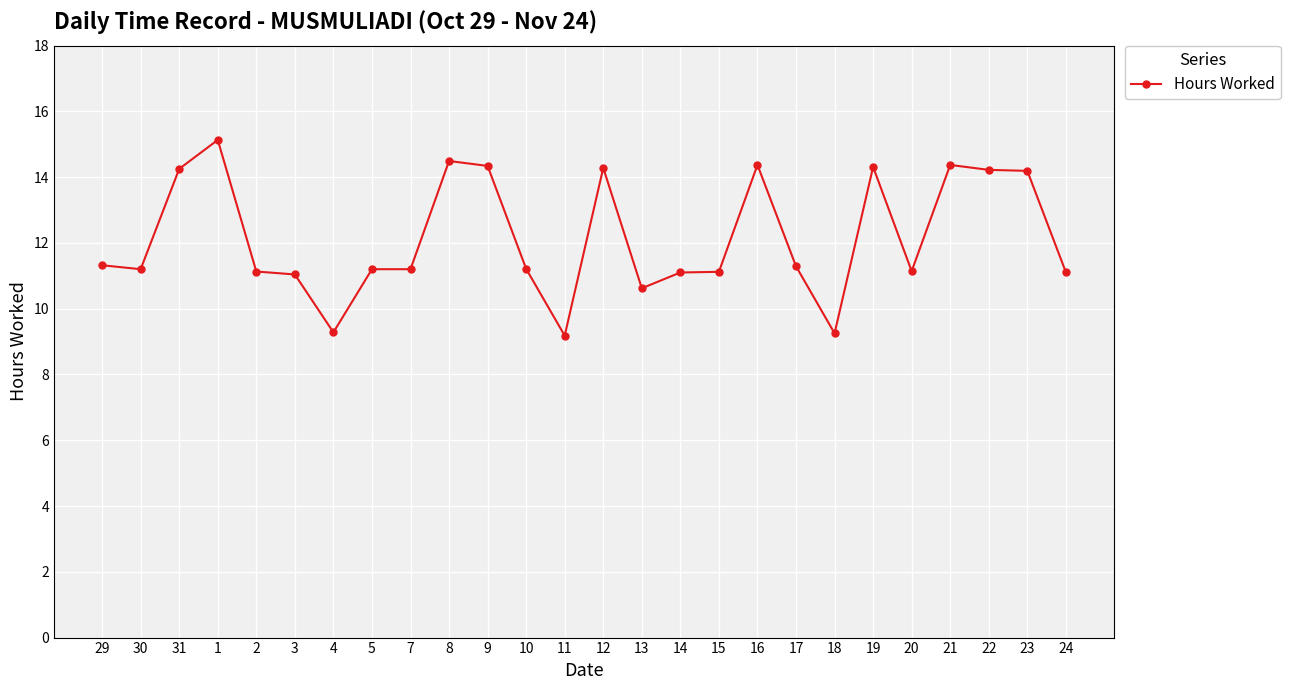

What is the approximate value at 29?

11.3